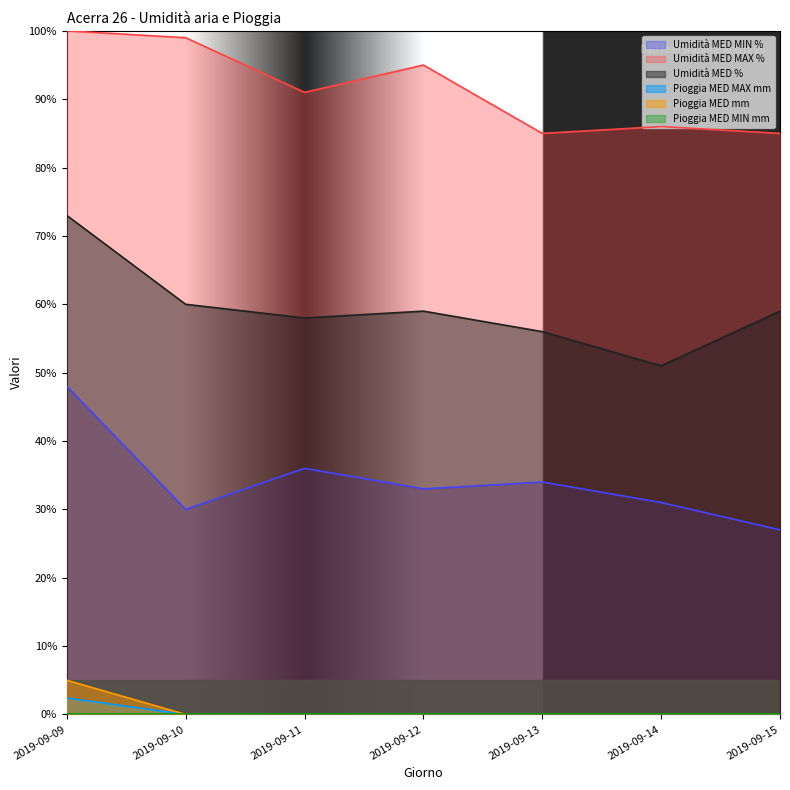

The value of Umidità MED % at 2019-09-10 is 60.0. True or false?

True